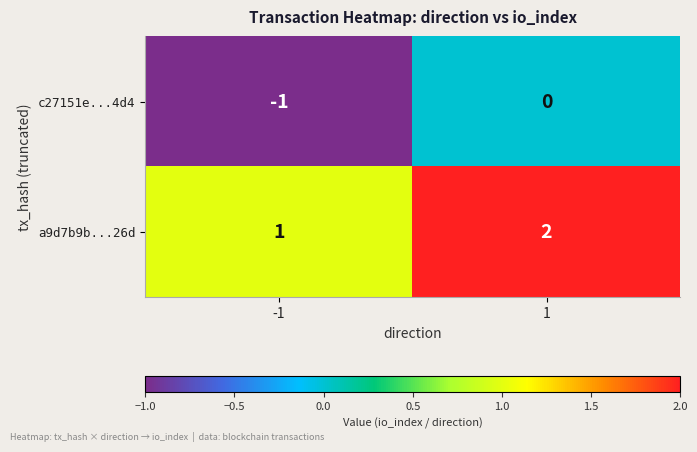

At 1, list the series in order from largest to smallest.

a9d7b9b...26d, c27151e...4d4